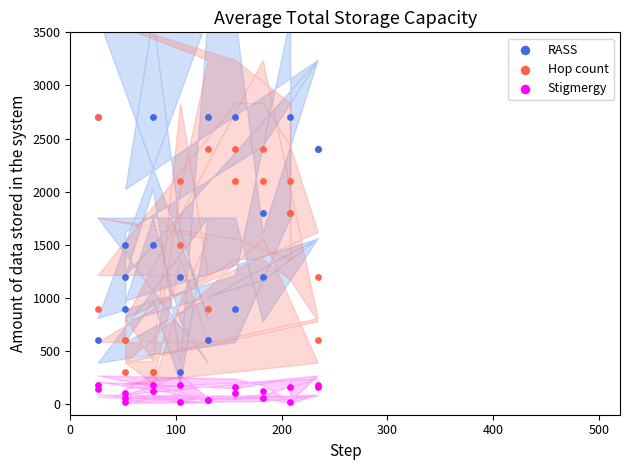

What are all the series names shown in the legend?

RASS, Hop count, Stigmergy